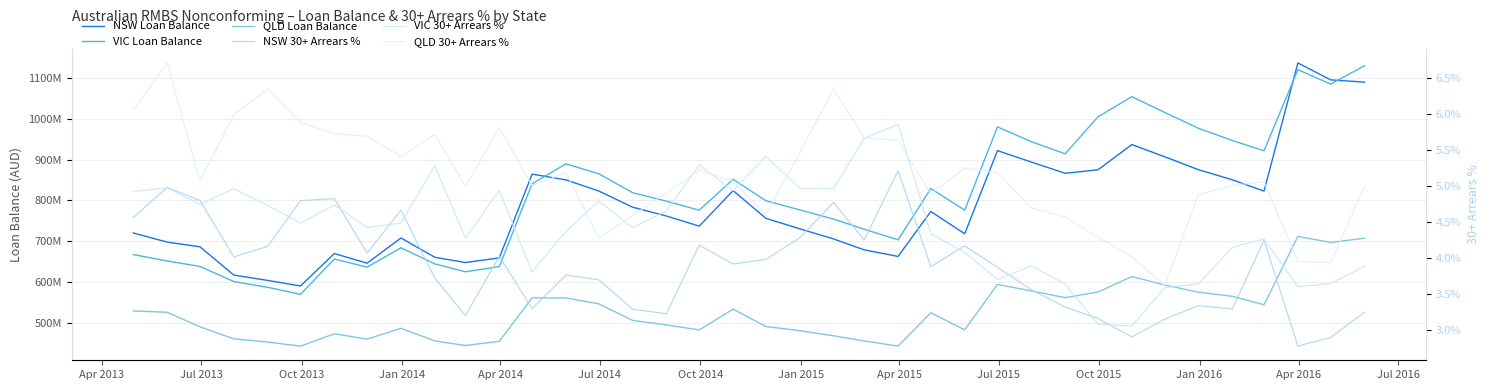

What is the sum of all QLD 30+ Arrears % values?

195.7